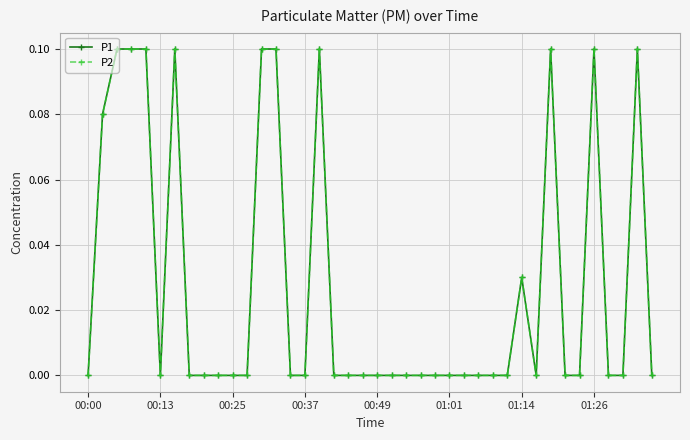

In P2, how many points are higher than both neighbors (excluding endpoints)?

6